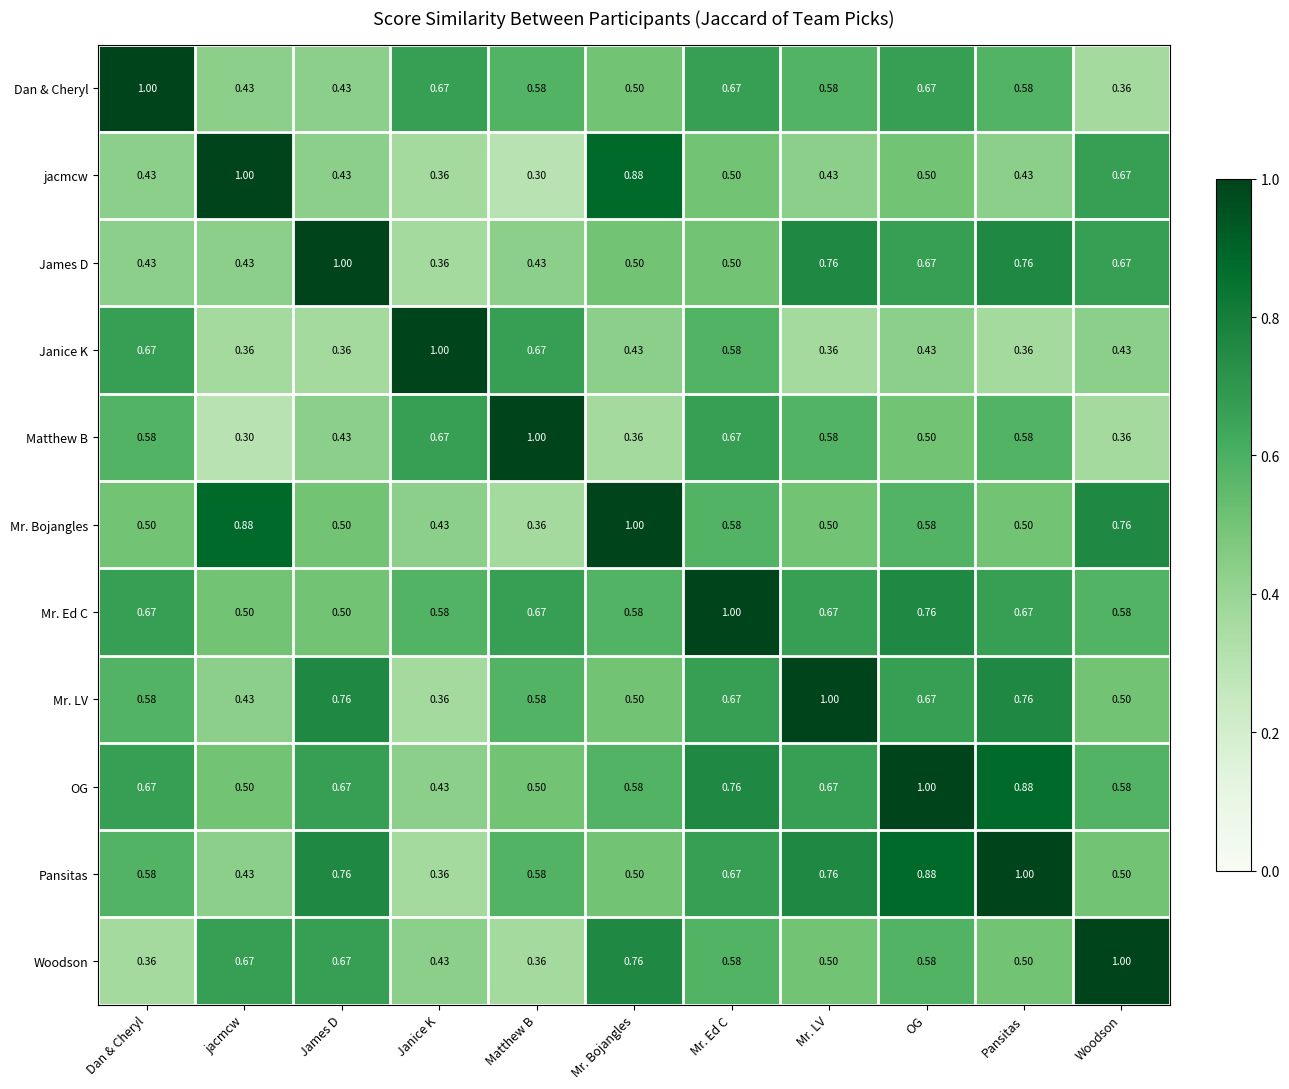

Where is Dan & Cheryl nearest to the value 0?

Woodson